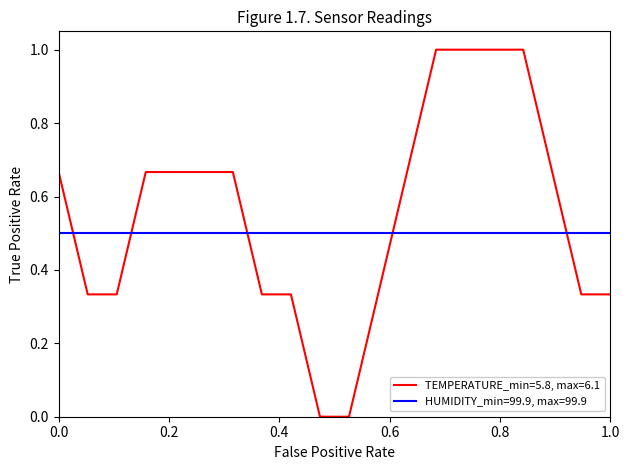

Which series has the widest spread of values?

TEMPERATURE_min=5.8, max=6.1